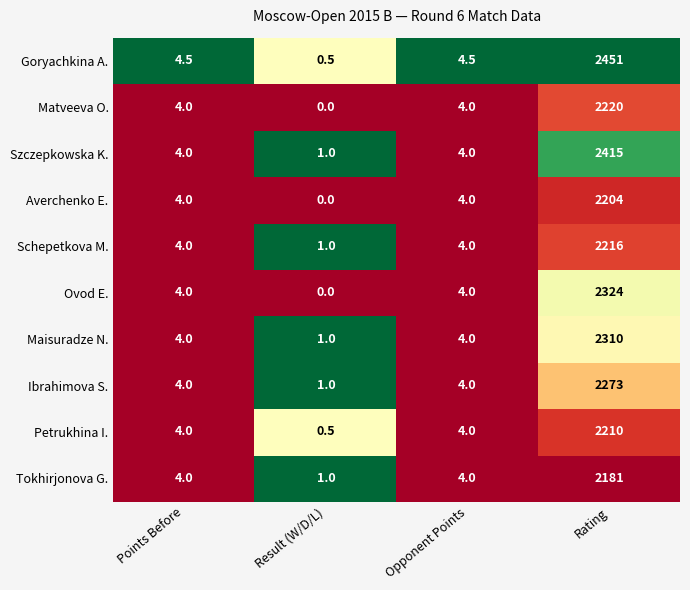

What is the greatest value displayed?

2451.0